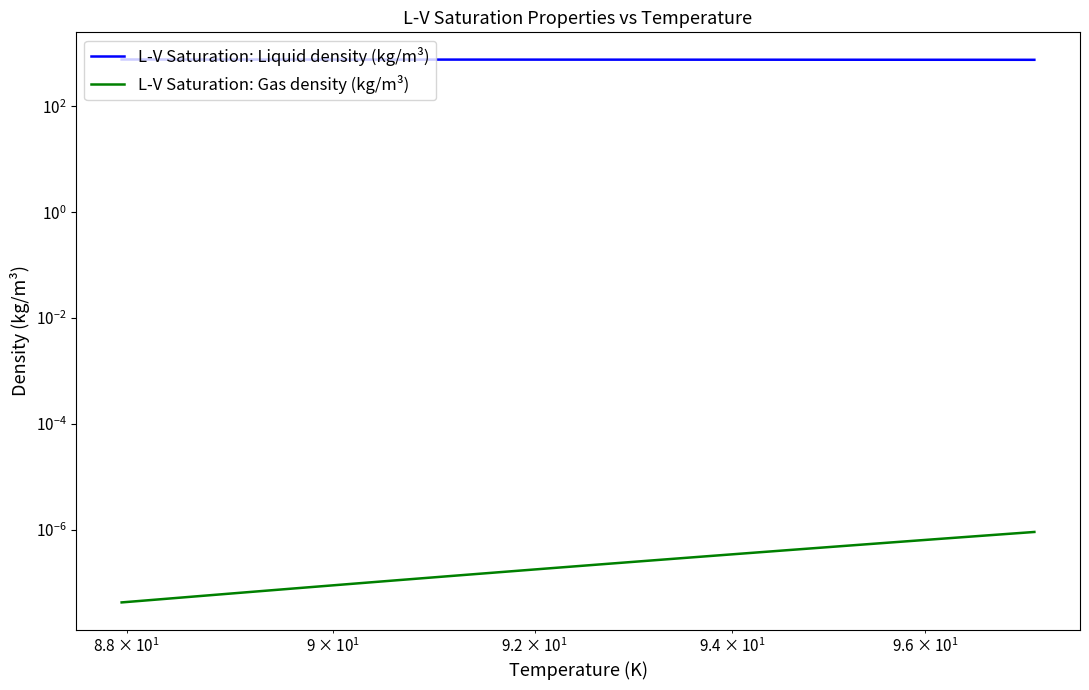

True or false: L-V Saturation: Gas density (kg/m³) has a value of 0.0 at 6.

False